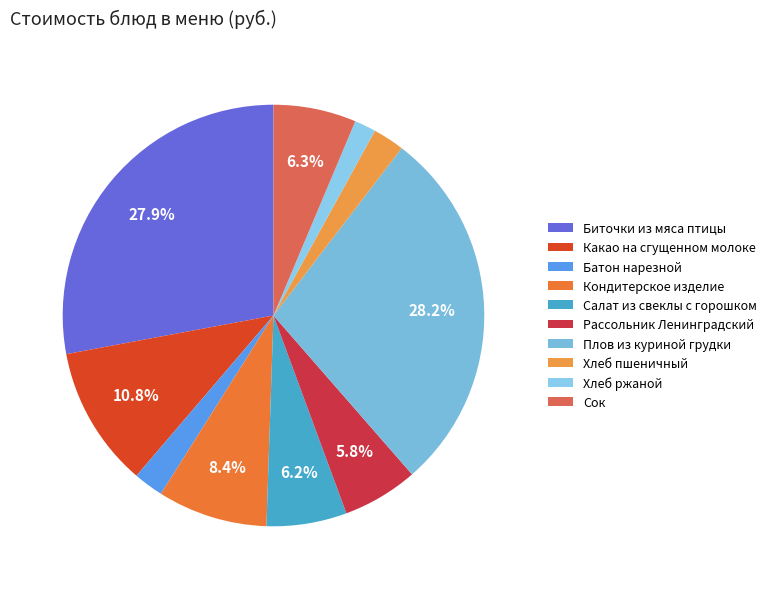

How many slices are in this pie chart?

10